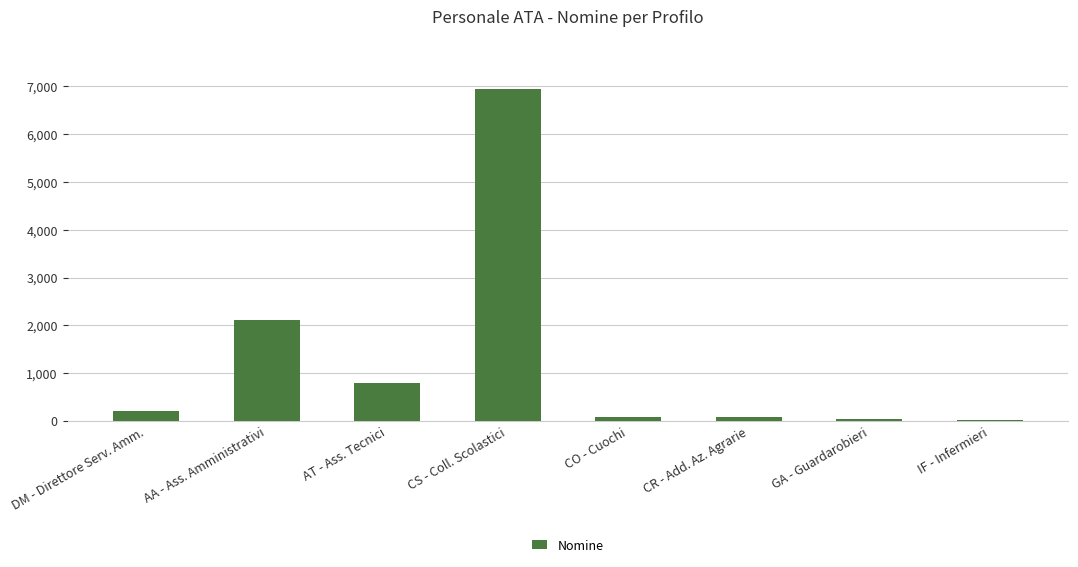

What is the greatest value displayed?

6949